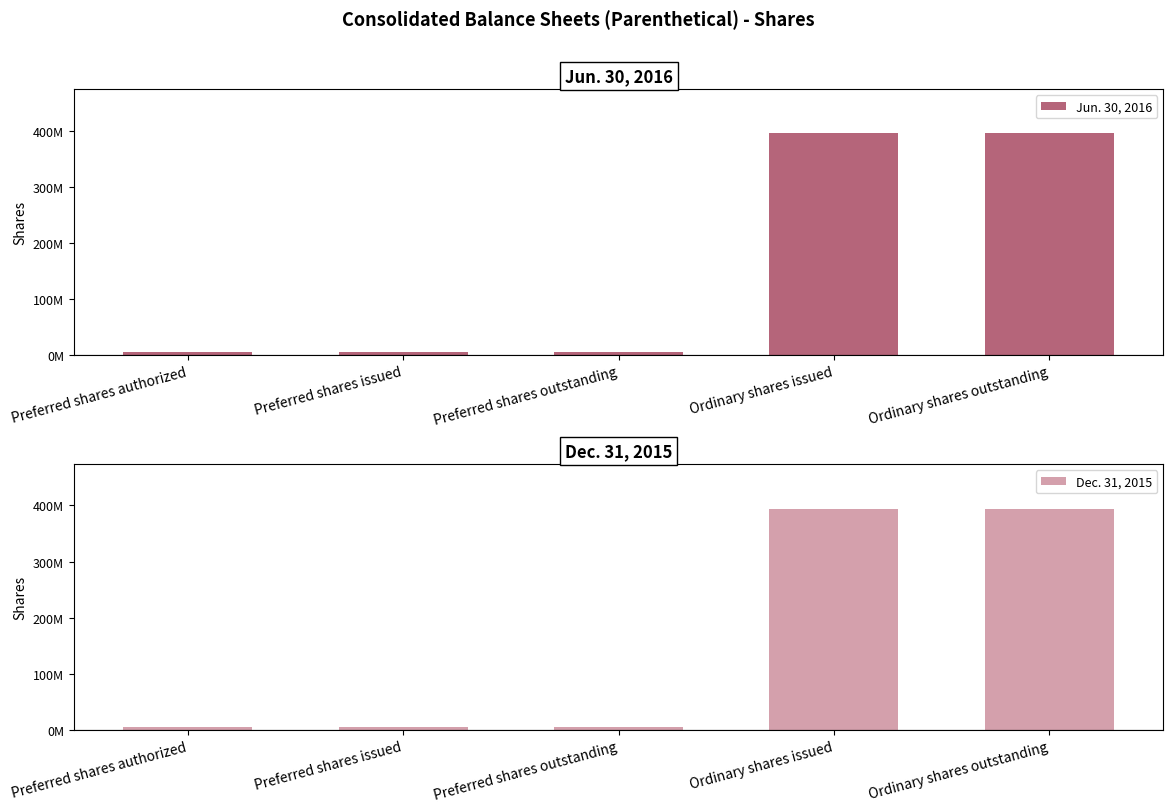

How many distinct data groups are displayed?

2